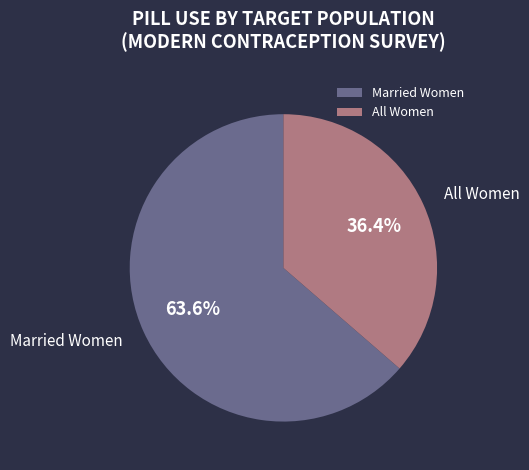

To the nearest percent, what portion does Married Women represent?

64%